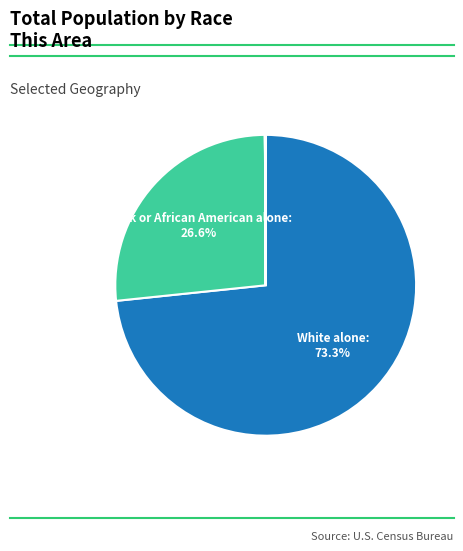

How many segments does this pie chart have?

7